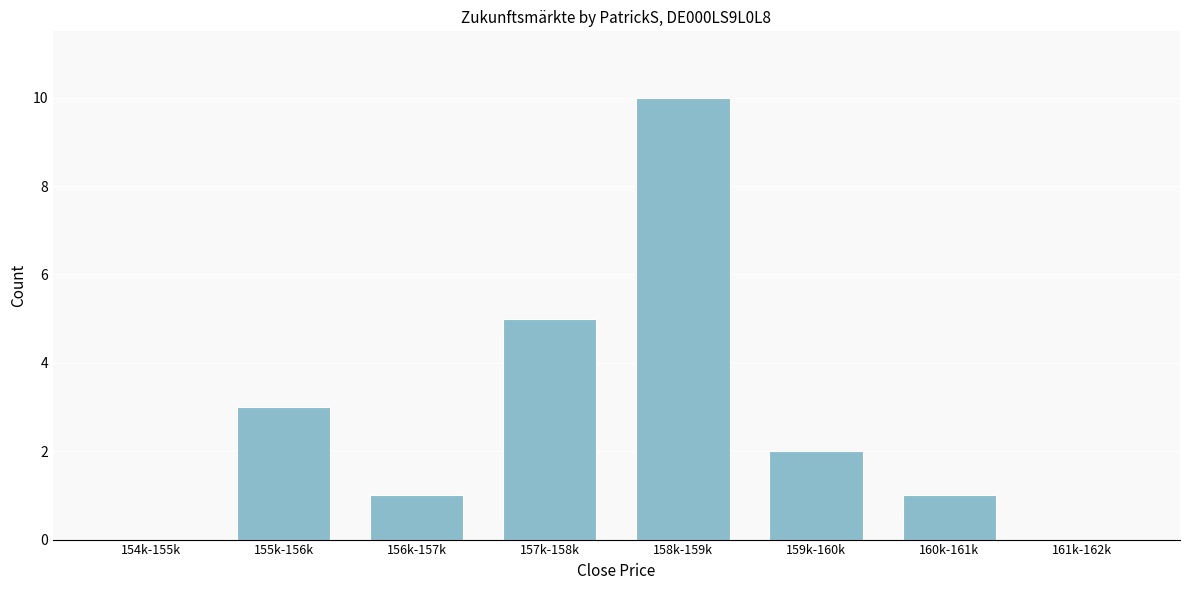

Reading left to right, extract all data points from this chart.

154k-155k=0	155k-156k=3	156k-157k=1	157k-158k=5	158k-159k=10	159k-160k=2	160k-161k=1	161k-162k=0